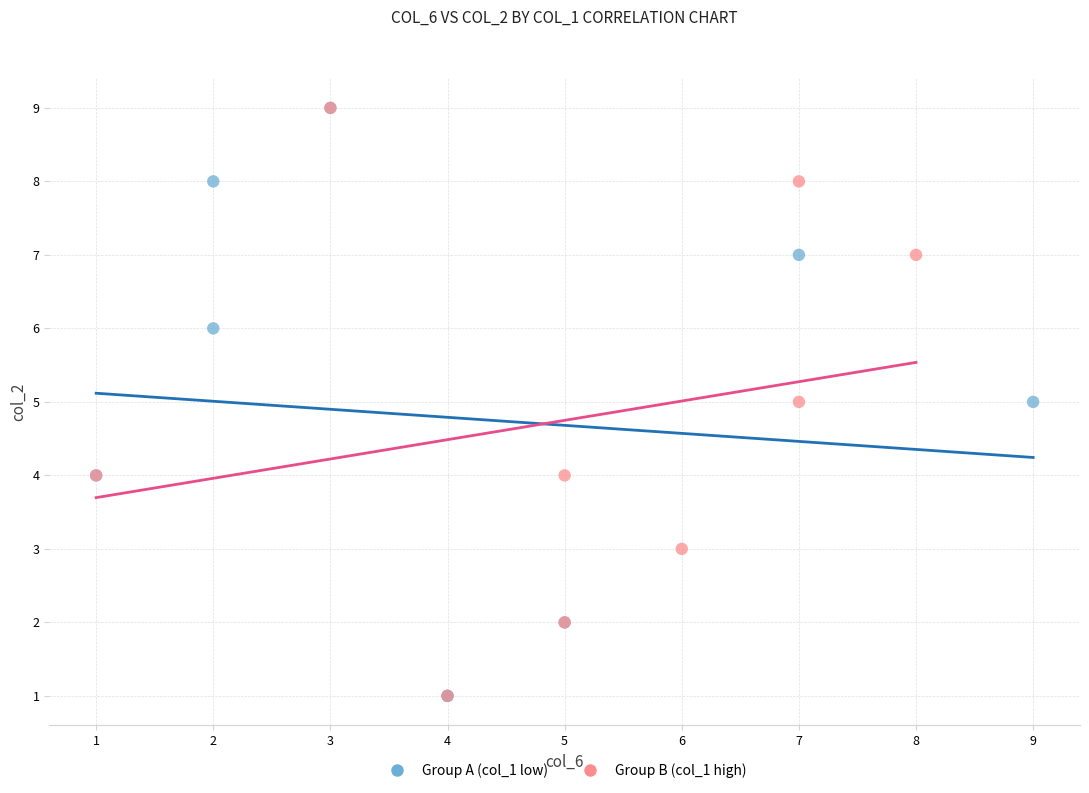

What are all the series names shown in the legend?

Group A (col_1 low), Group B (col_1 high)